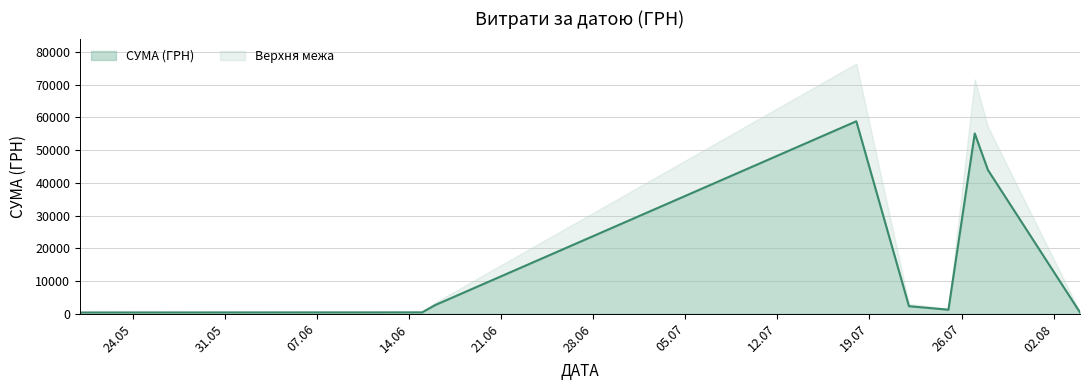

What is the maximum value for СУМА (ГРН)?

58840.0